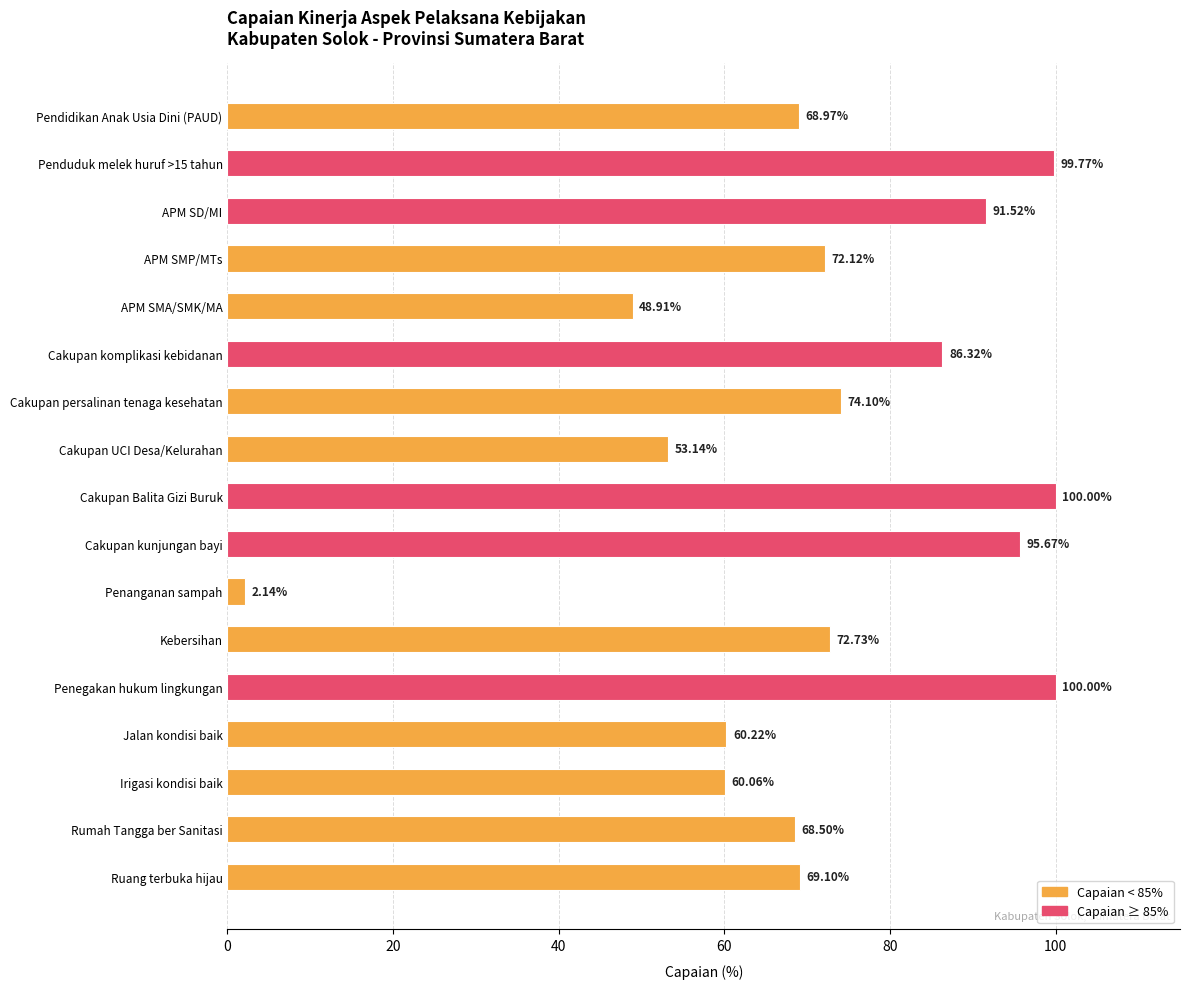

Are the bars grouped side by side (vs. stacked)?

No